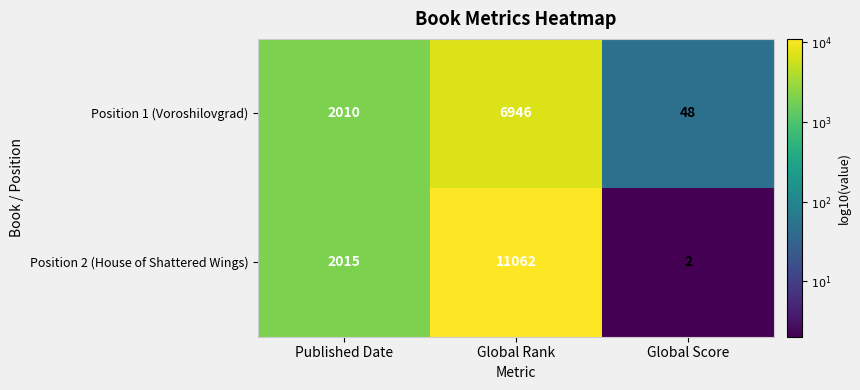

What is the sum of all Position 1 (Voroshilovgrad) values?

9004